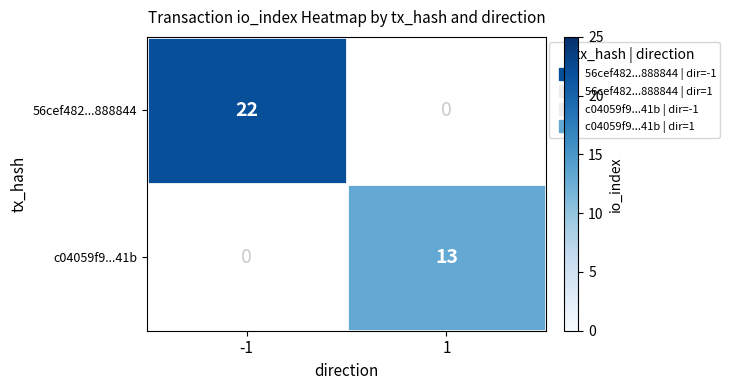

At which category does the chart reach its peak across all series?

-1